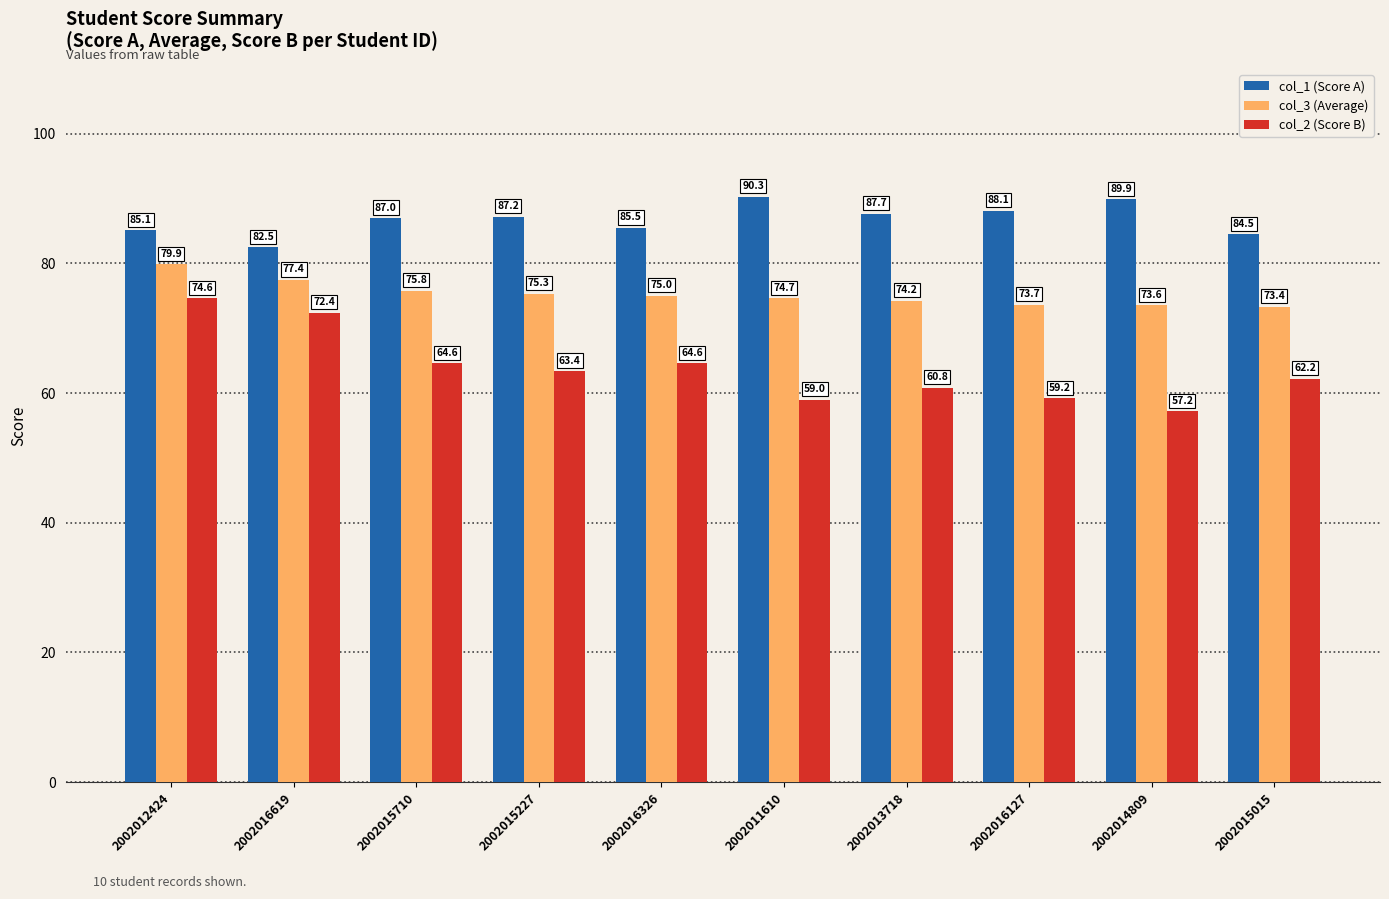

What are all the series names shown in the legend?

col_1 (Score A), col_3 (Average), col_2 (Score B)